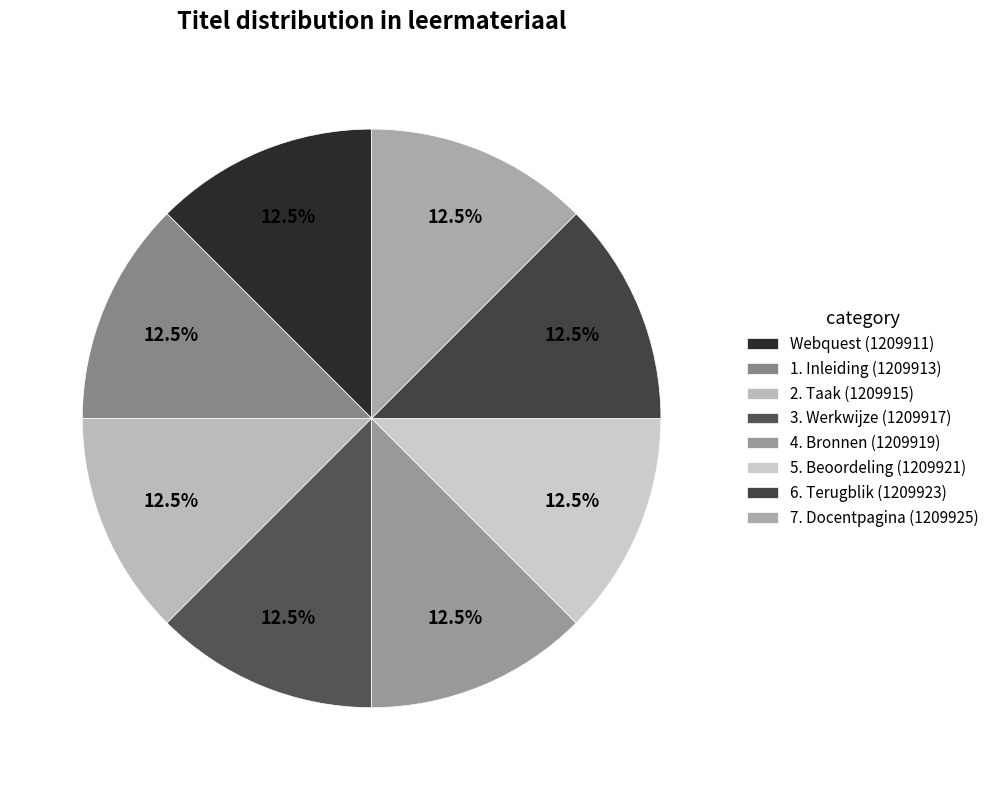

Is it true that 3. Werkwijze is 12% of the pie?

True